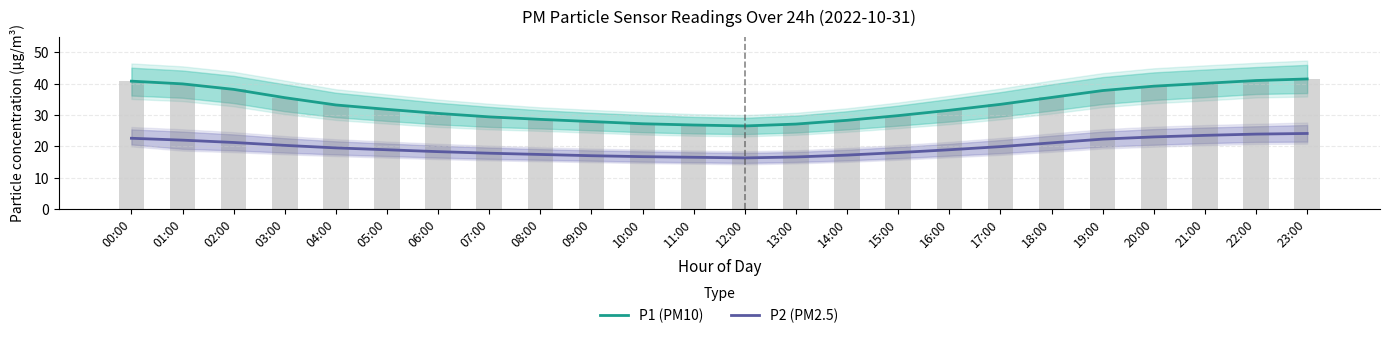

At how many categories does at least one series exceed 41?

1